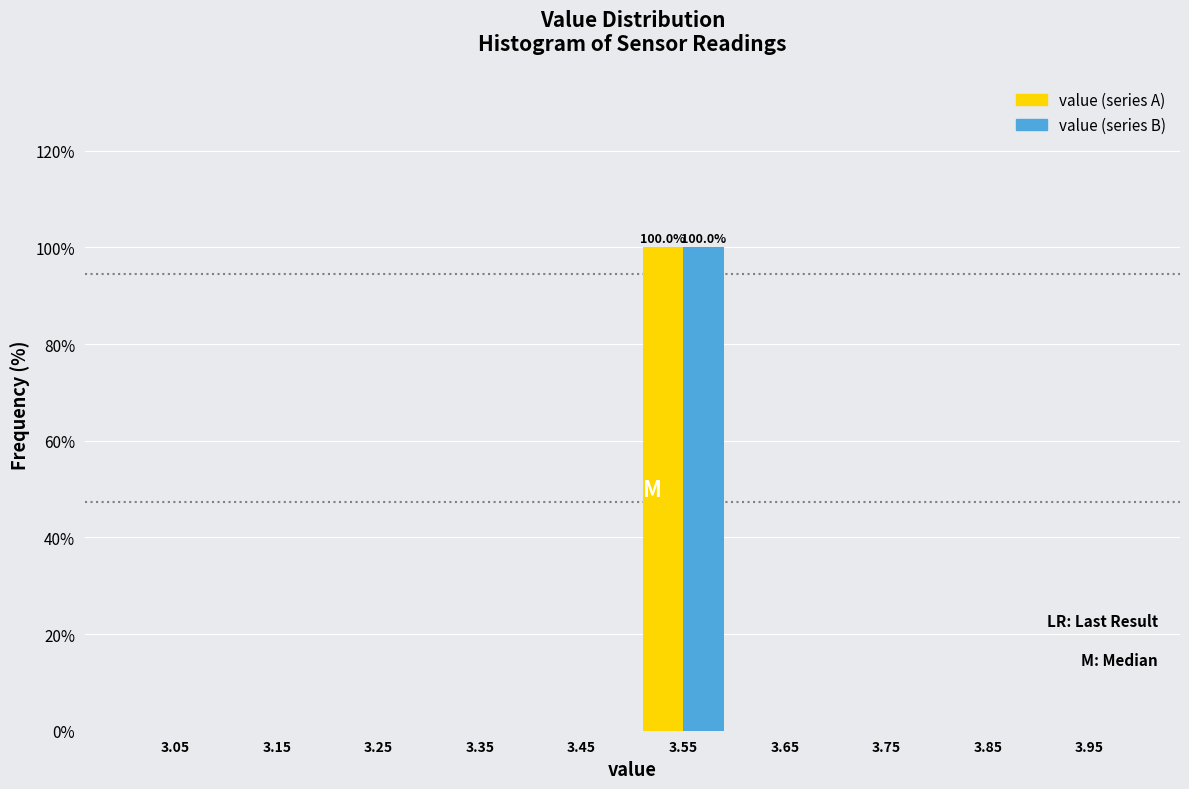

In the value (series A) series, which range on the x-axis has the tallest bar?

3.5 to 3.6